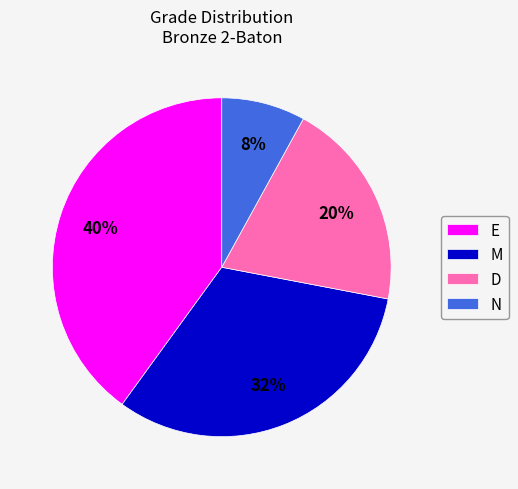

To the nearest percent, what portion does E represent?

40%